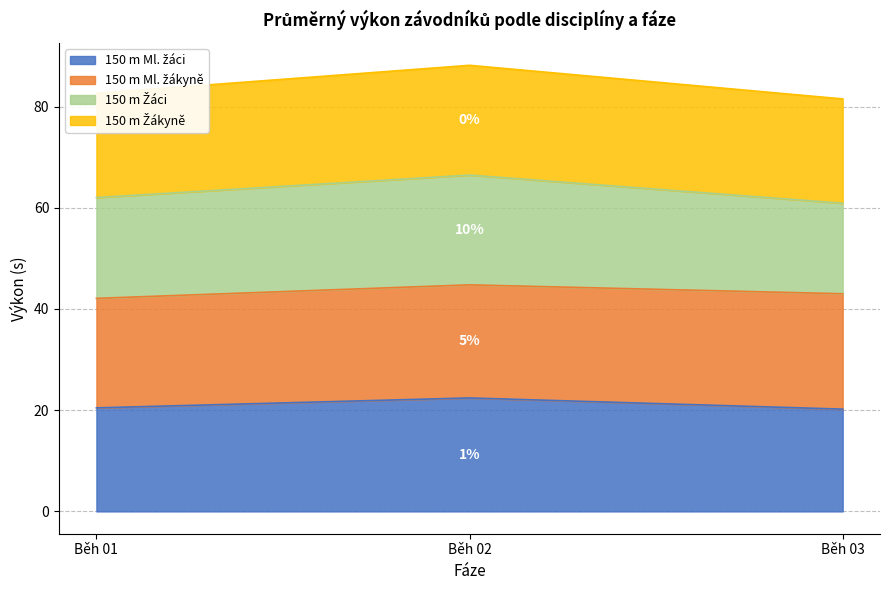

Where is 150 m Žákyně nearest to the value 84?

Běh 01